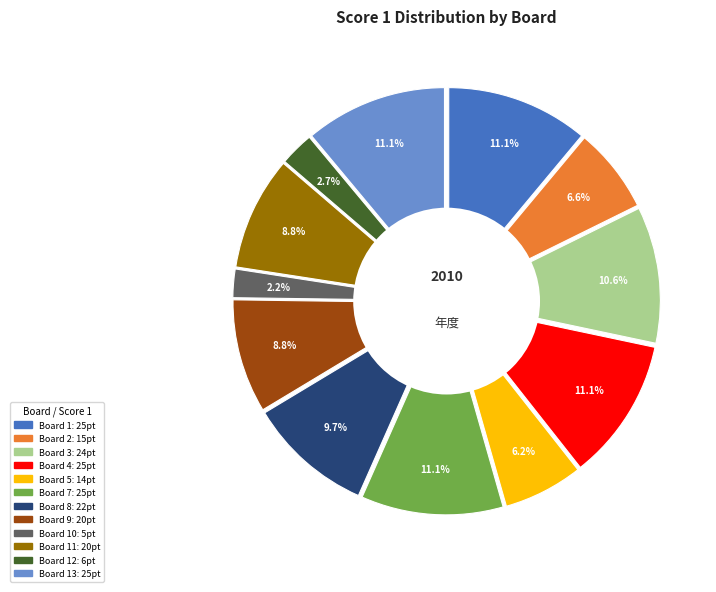

What is the change in value from Board 11 to Board 12?

-14